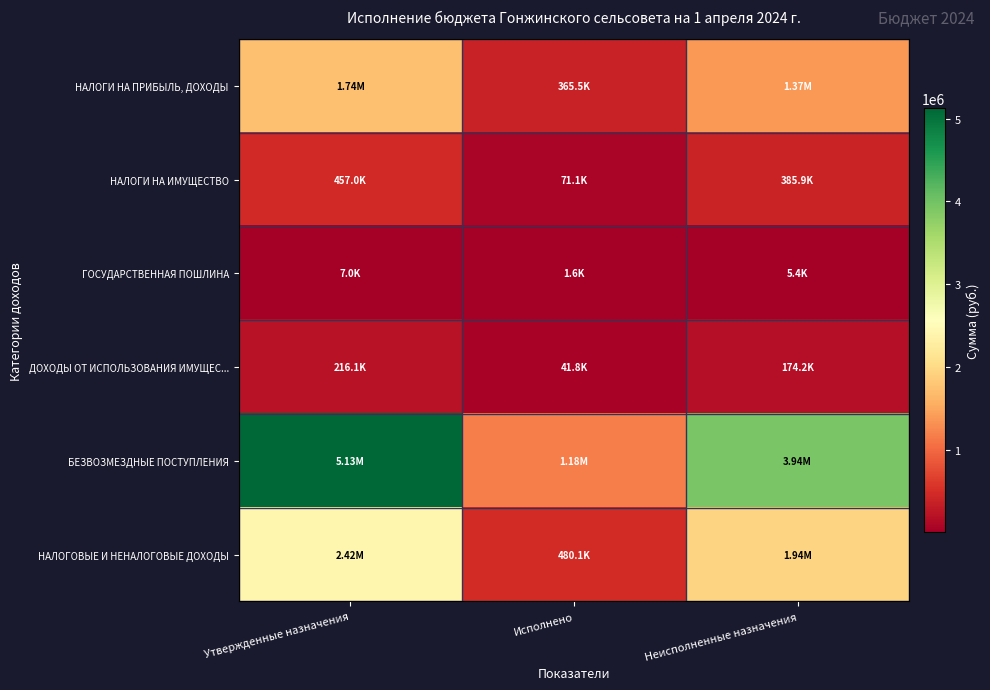

Which series has the widest spread of values?

БЕЗВОЗМЕЗДНЫЕ ПОСТУПЛЕНИЯ